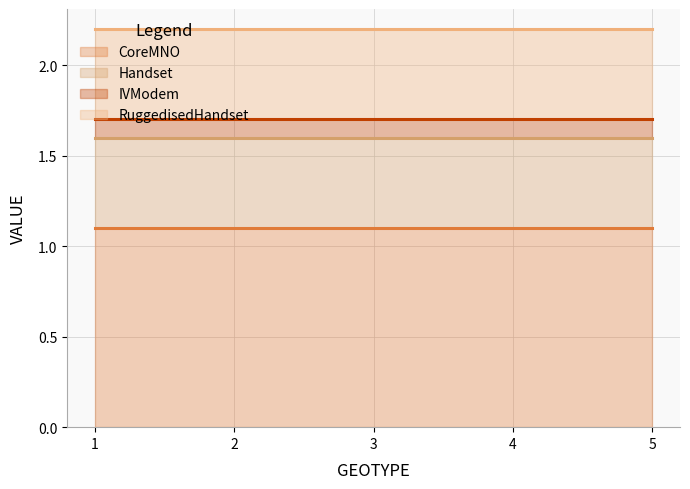

What is the approximate value of Handset at 5?

0.5